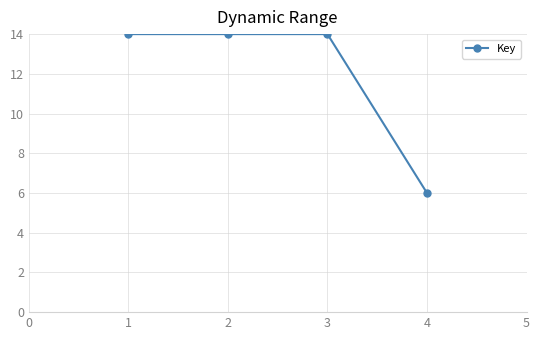

What value does the data have at 2?

14